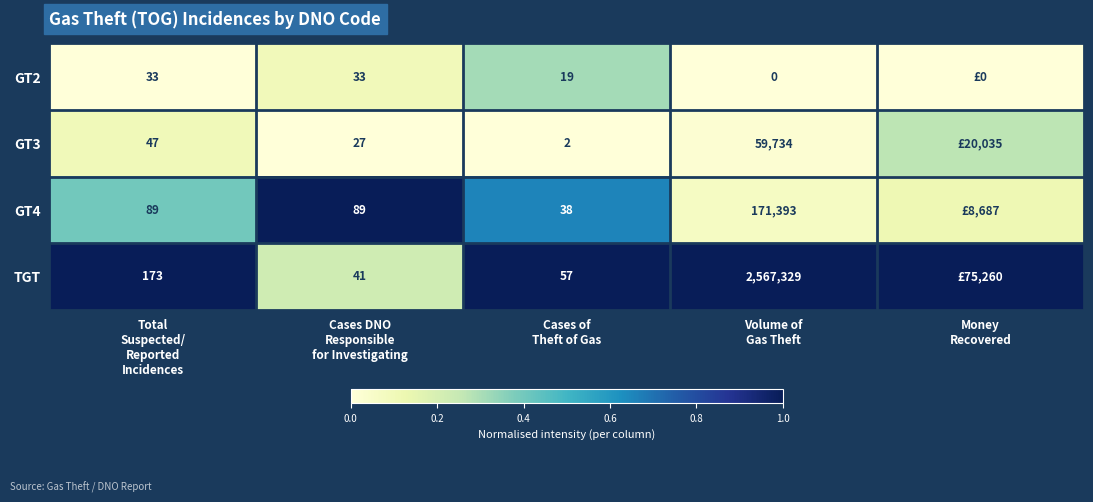

At which label is TGT closest to 0?

Cases DNO Responsible for Investigating